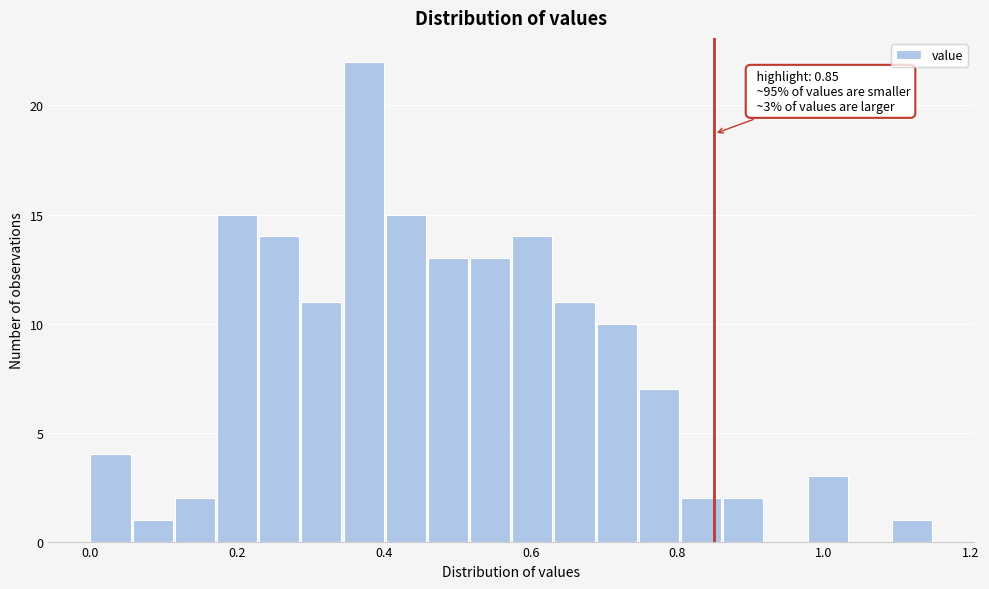

Read against the x-axis, roughly where is the centre of the tallest bar?

0.38